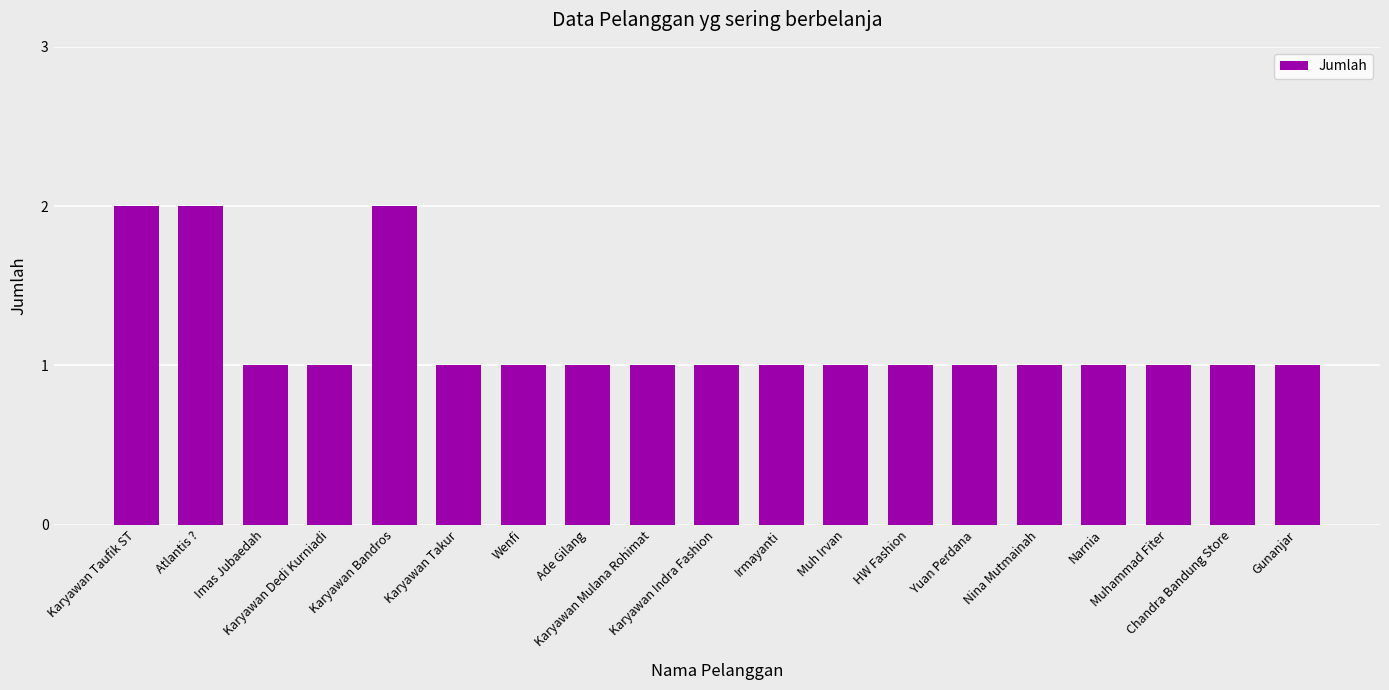

Reading left to right, transcribe all the data shown in this chart.

Karyawan Taufik ST=2	Atlantis ?=2	Imas Jubaedah=1	Karyawan Dedi Kurniadi=1	Karyawan Bandros=2	Karyawan Takur=1	Wenfi=1	Ade Gilang=1	Karyawan Mulana Rohimat=1	Karyawan Indra Fashion=1	Irmayanti=1	Muh Irvan=1	HW Fashion=1	Yuan Perdana=1	Nina Mutmainah=1	Narnia=1	Muhammad Fiter=1	Chandra Bandung Store=1	Gunanjar=1